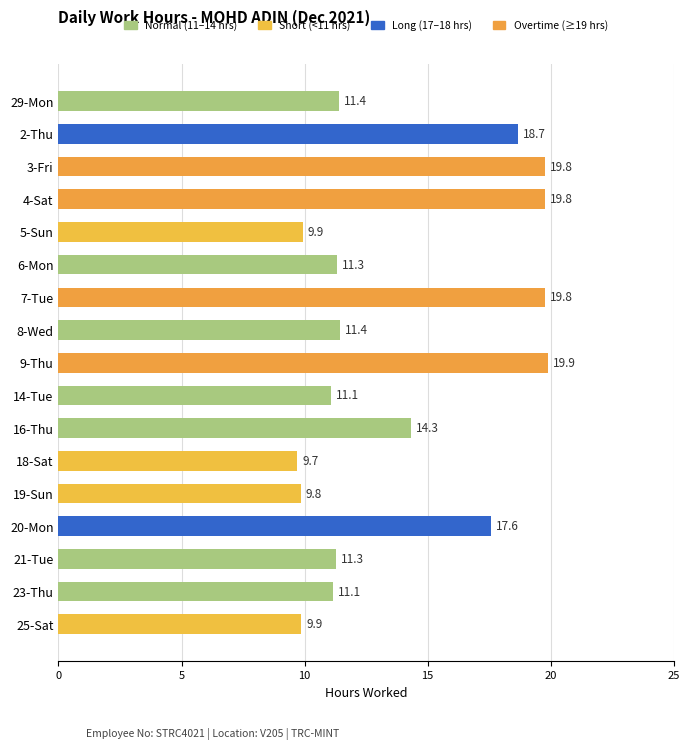

Reading bottom to top, extract all data points from this chart.

25-Sat=9.9	23-Thu=11.1	21-Tue=11.3	20-Mon=17.6	19-Sun=9.8	18-Sat=9.7	16-Thu=14.3	14-Tue=11.1	9-Thu=19.9	8-Wed=11.4	7-Tue=19.8	6-Mon=11.3	5-Sun=9.9	4-Sat=19.8	3-Fri=19.8	2-Thu=18.7	29-Mon=11.4